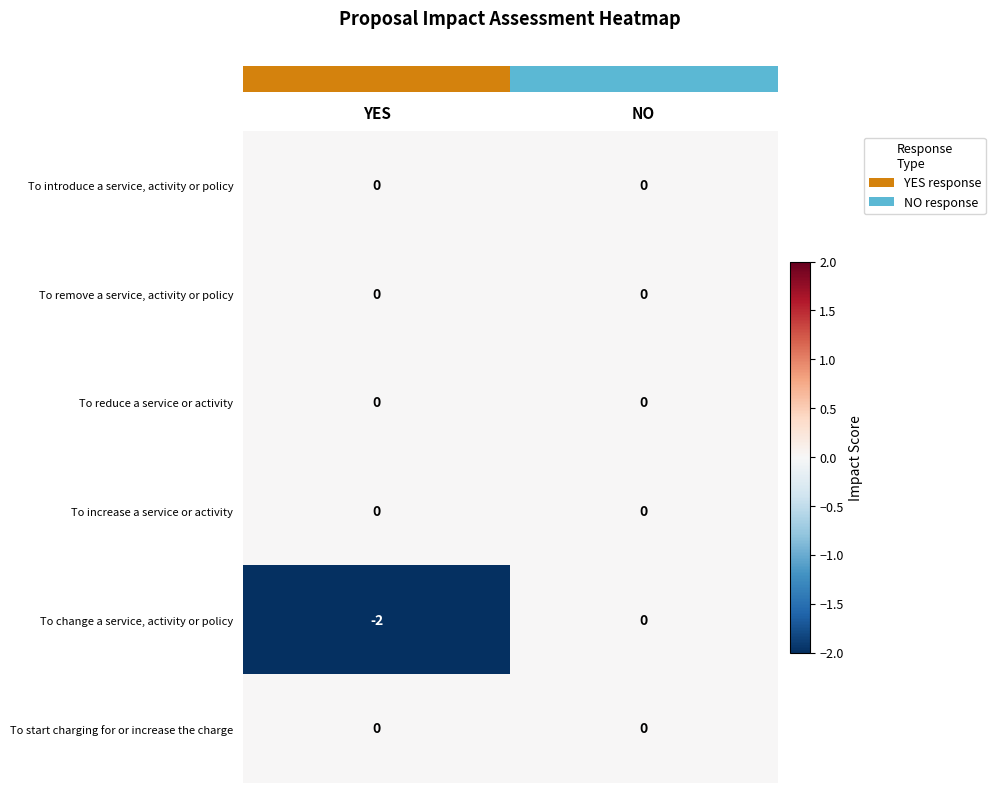

At which category is the sum across all series the highest?

NO